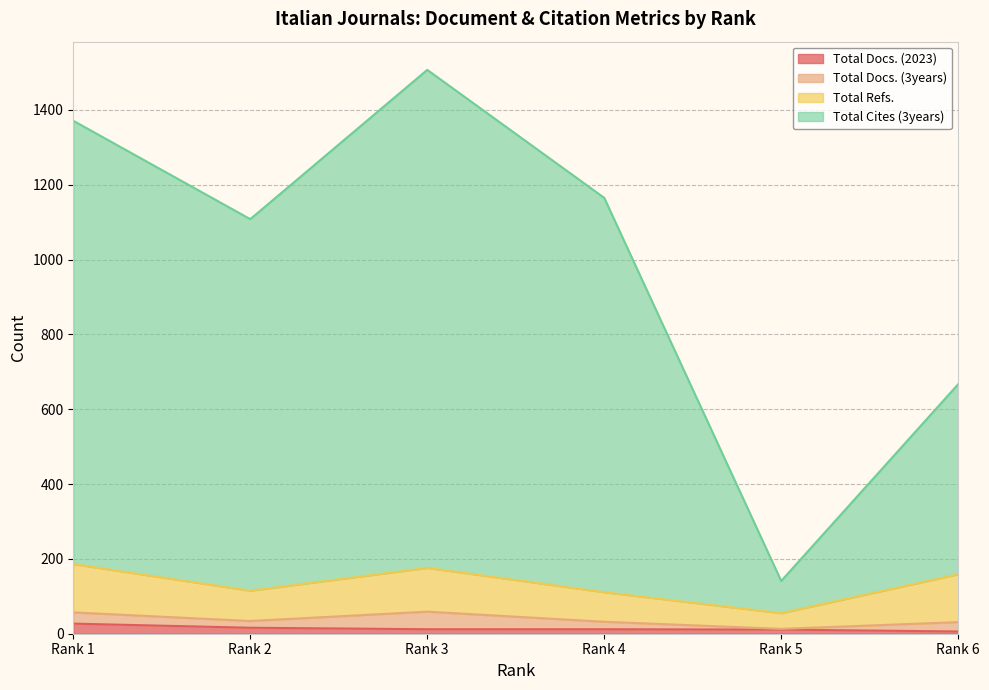

What are all the series names shown in the legend?

Total Docs. (2023), Total Docs. (3years), Total Refs., Total Cites (3years)